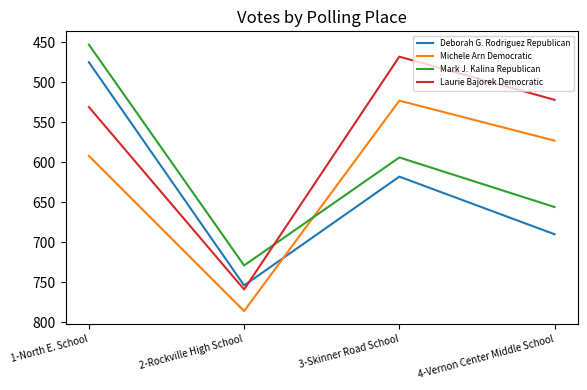

Does the chart have visible grid lines?

No